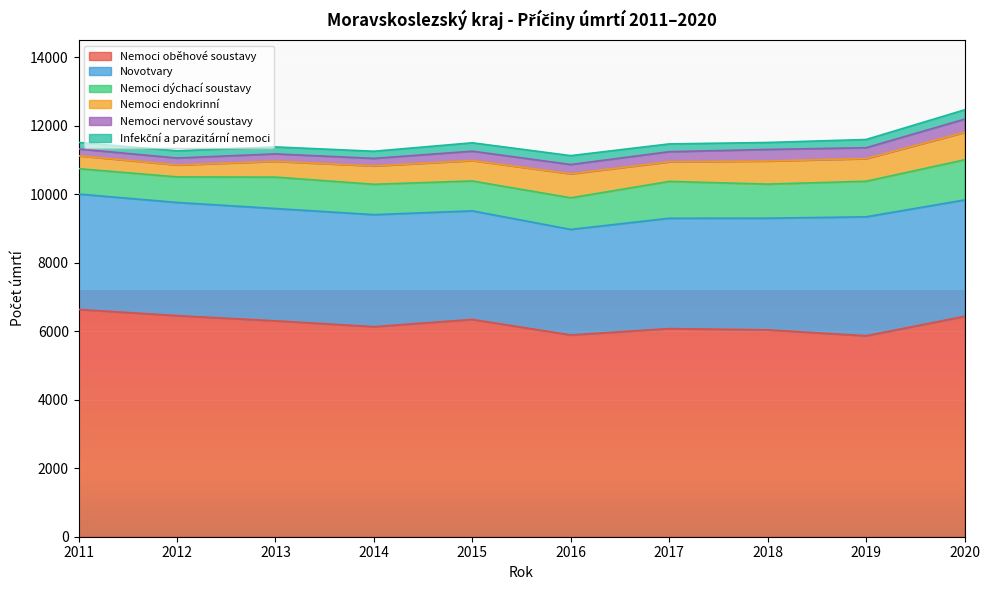

Is it true that Nemoci dýchací soustavy equals 923 at 2016?

True